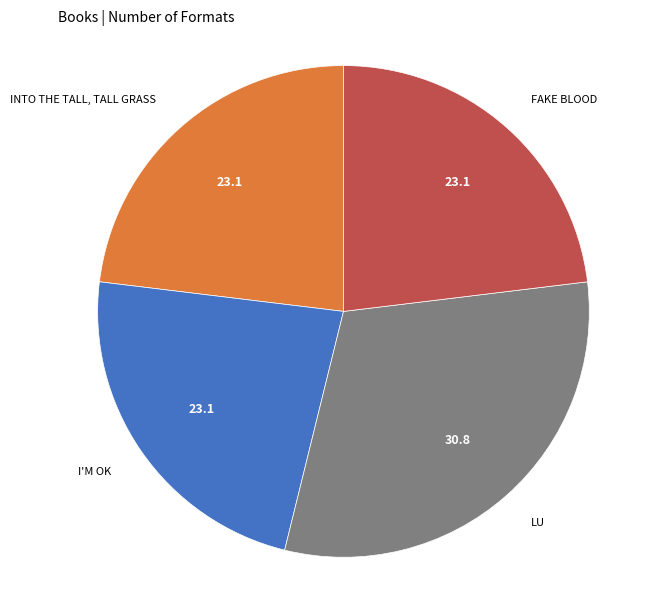

Is there a majority slice in this chart?

No